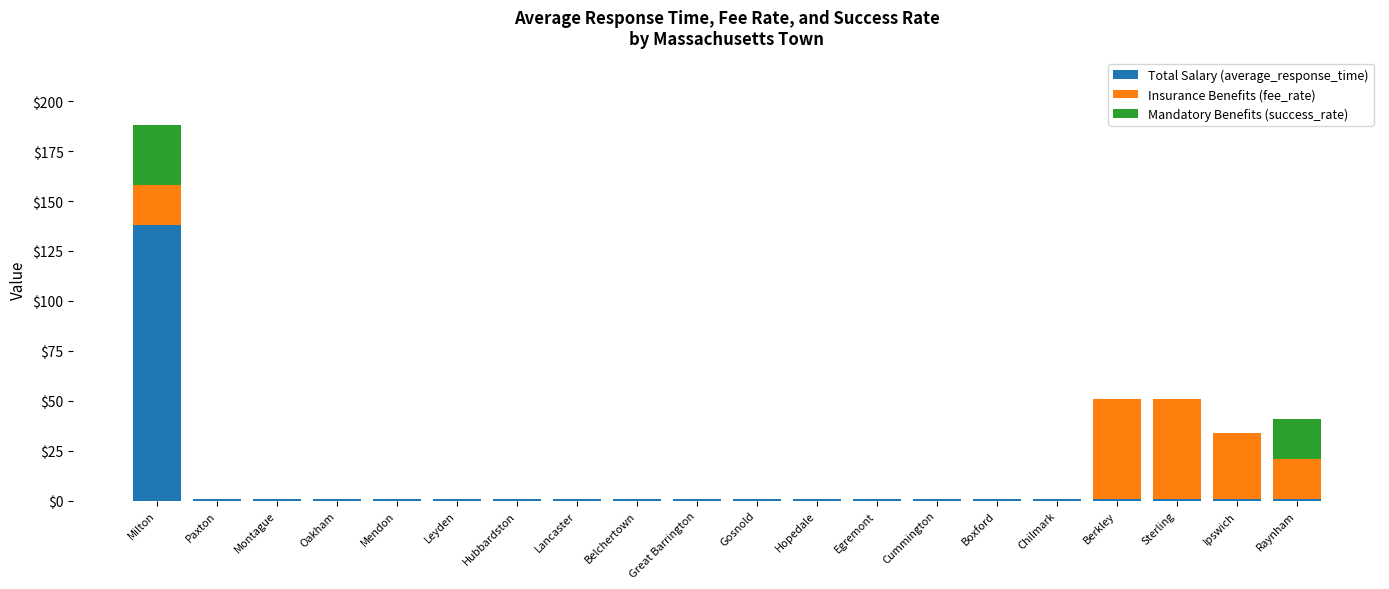

At how many categories does at least one series exceed 42?

3